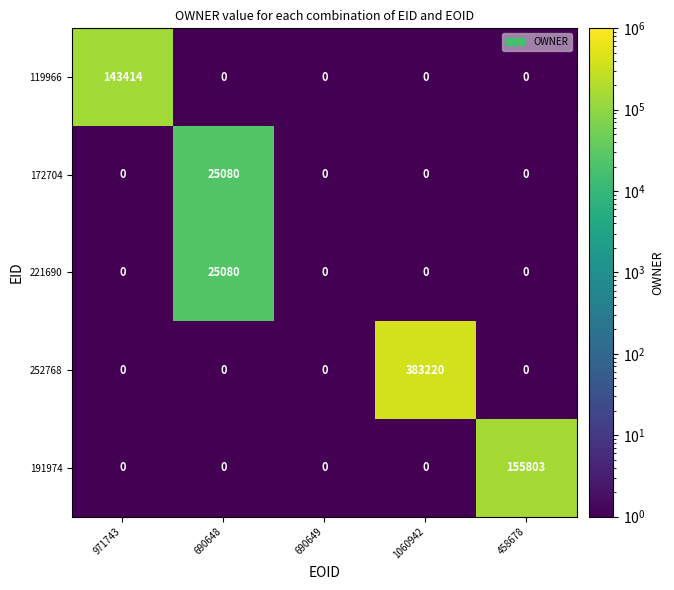

At how many categories does at least one series exceed 125739?

3